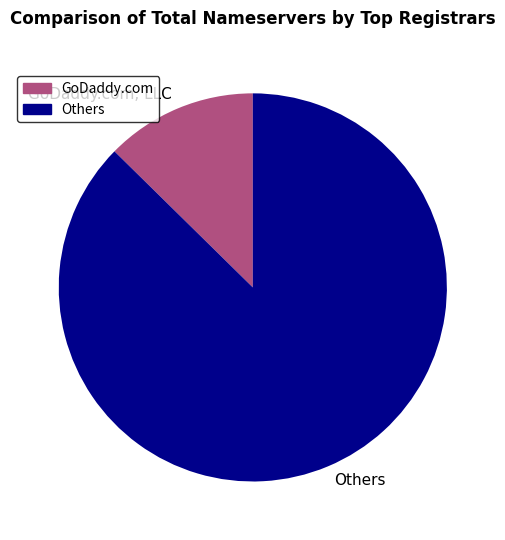

Which category has the biggest portion of the pie?

Others